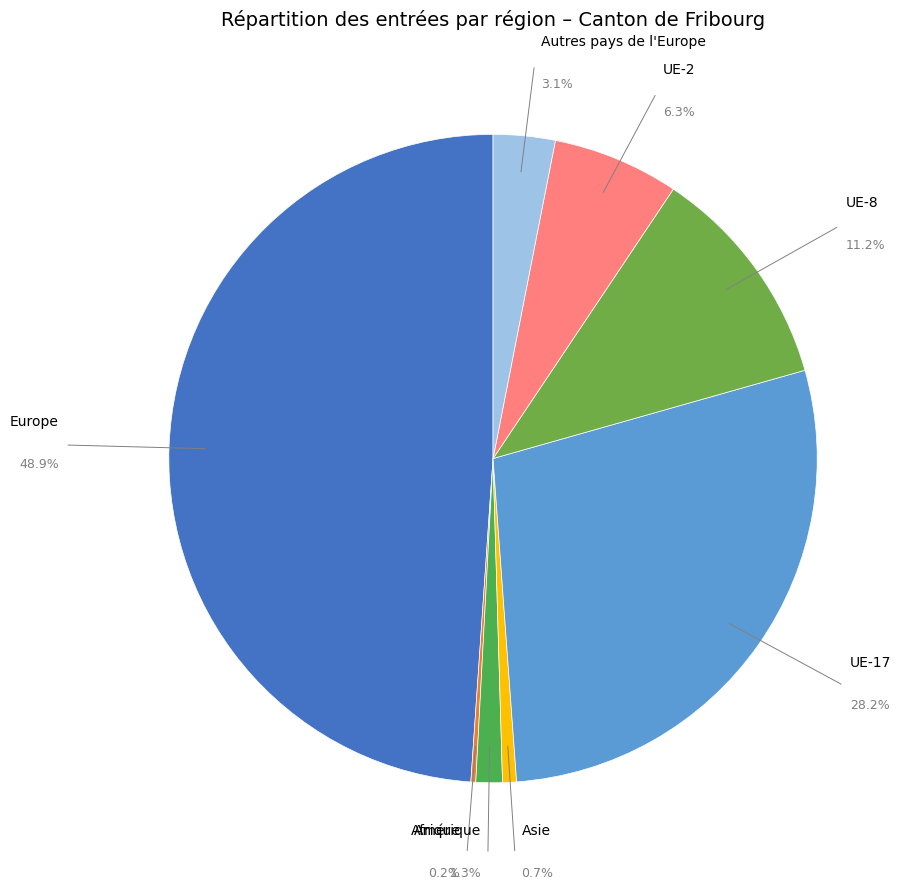

Does any single category account for the majority?

No